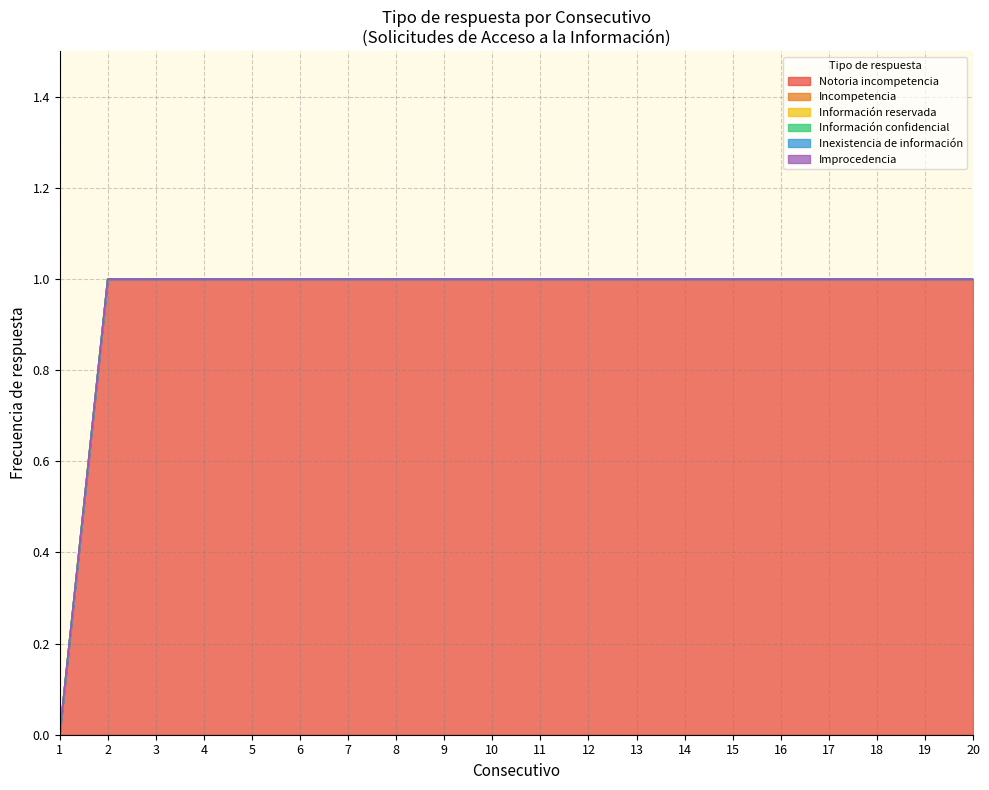

Where is Incompetencia nearest to the value 0?

1